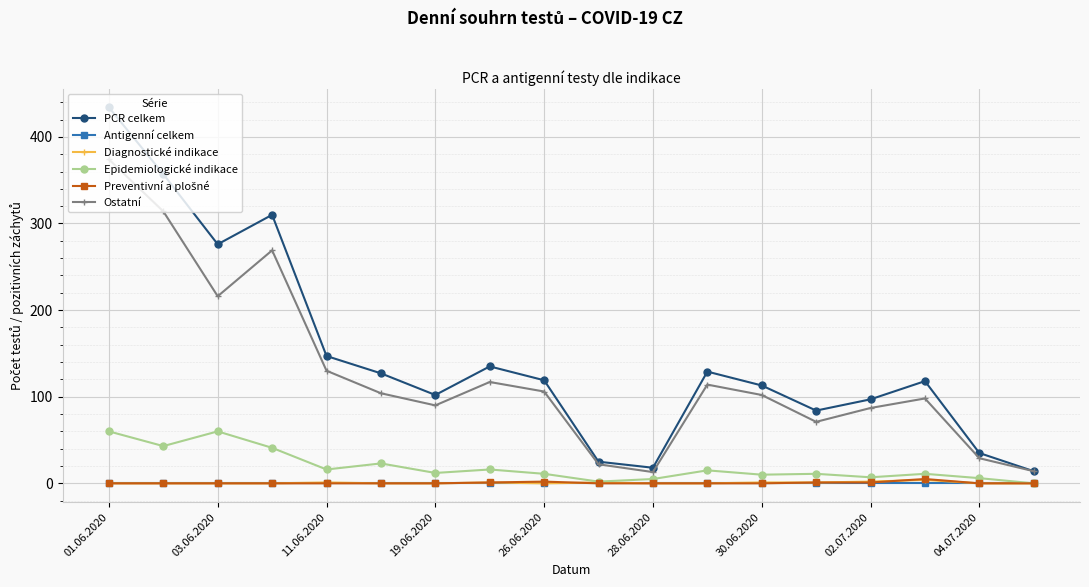

Which series has the largest range (max minus min)?

PCR celkem